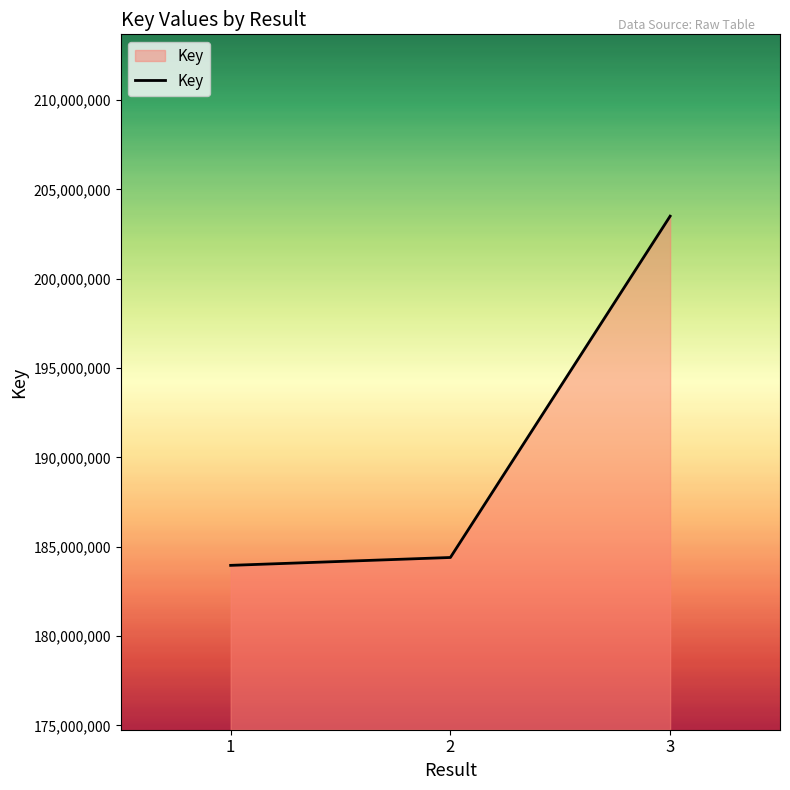

What is the difference between the maximum and minimum values?

19541575